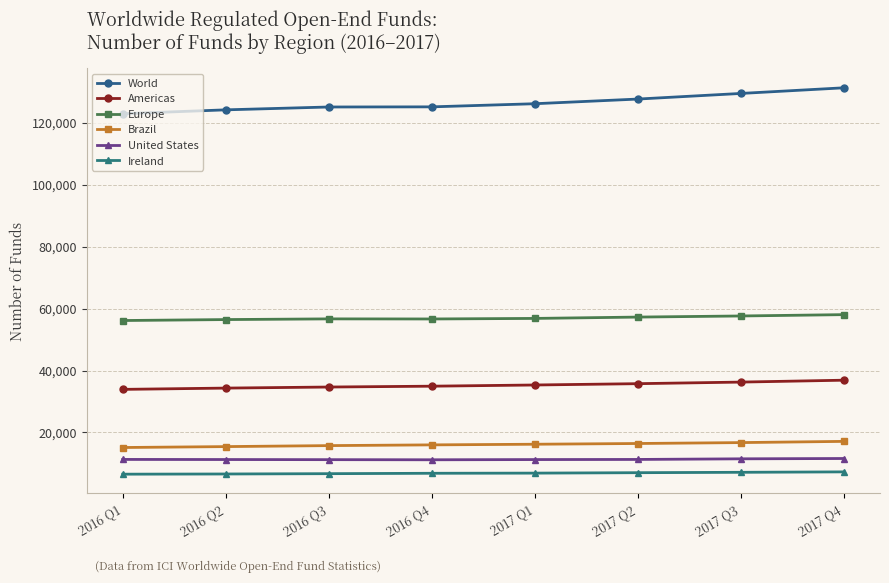

What is the maximum value for World?

131285